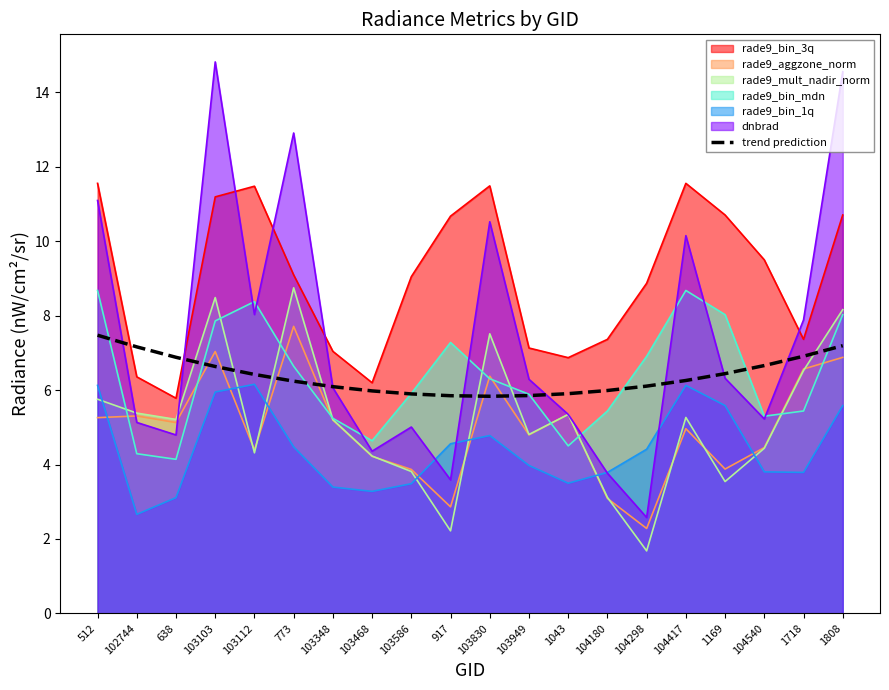

True or false: the data shows 6.1 at 104298.

True